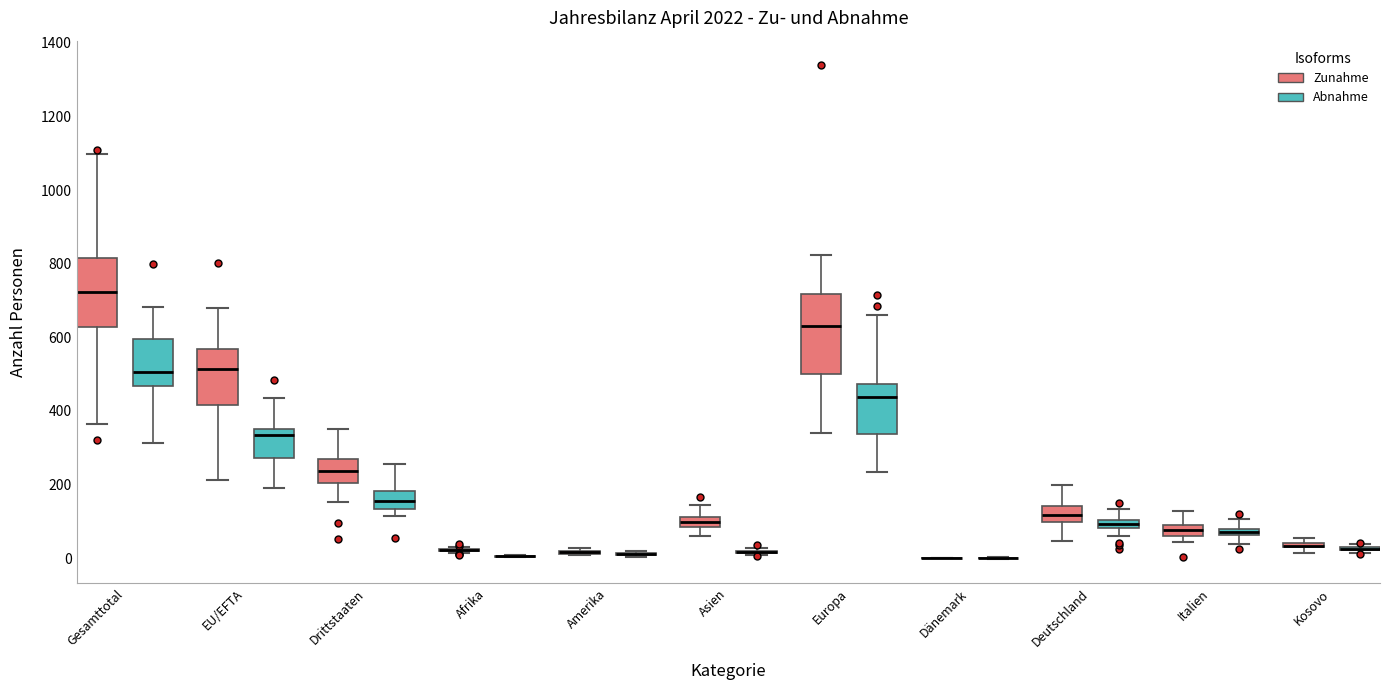

Comparing the boxes themselves (not the whiskers), which one is the tallest?

Europa (Zunahme)